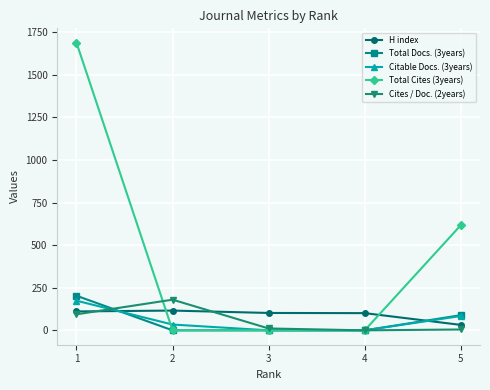

What value does the Total Cites (3years) series have at 1?

1688